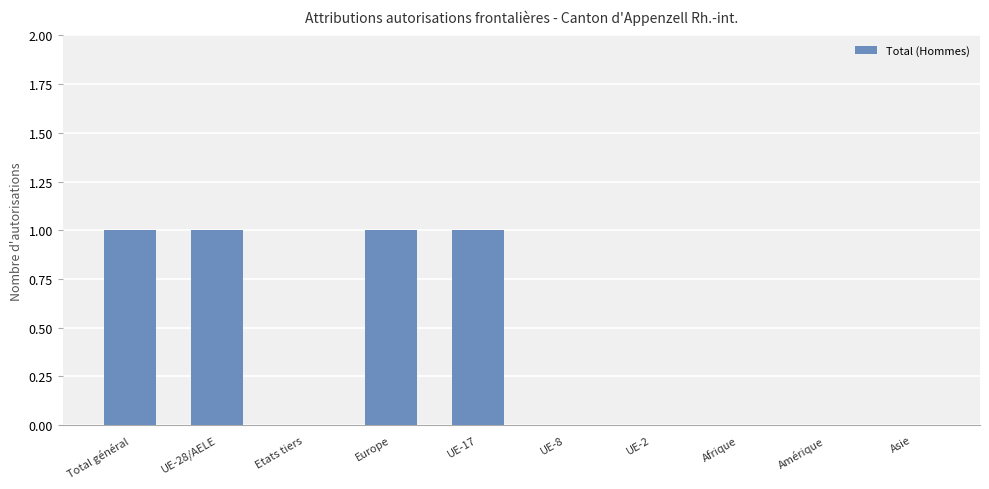

The value at UE-8 is 0. True or false?

True